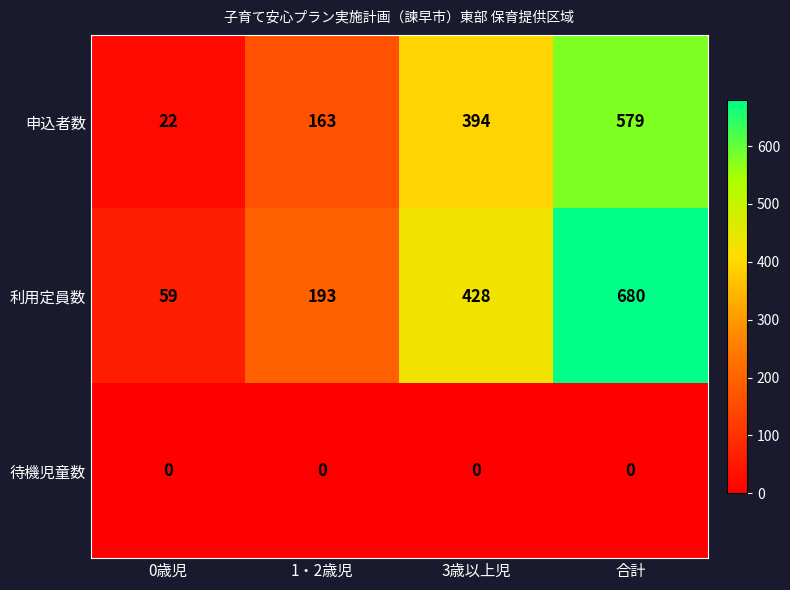

How many categories are shown in the chart?

4